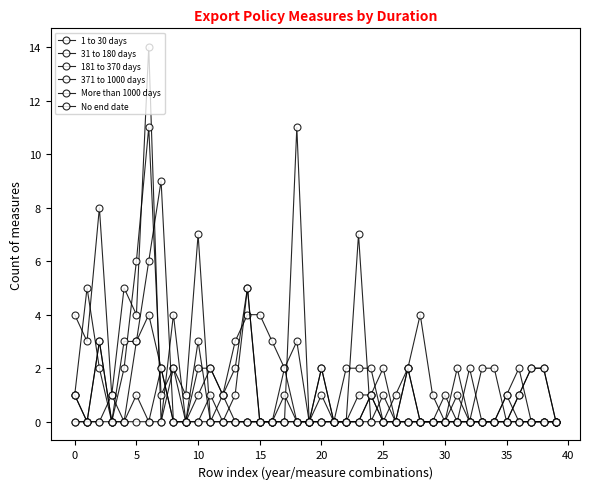

Does the chart have visible grid lines?

No